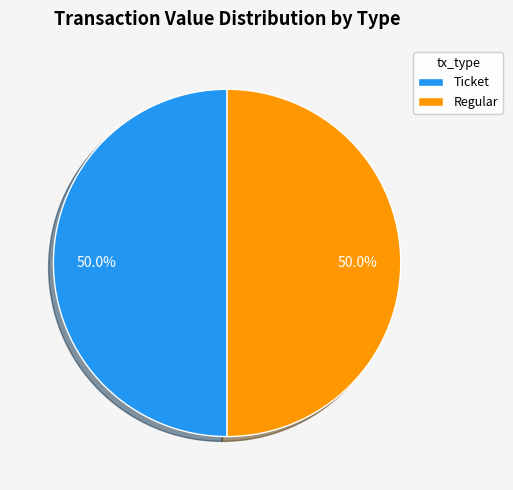

What is the ratio of the value at Ticket to the value at Regular?

1.0